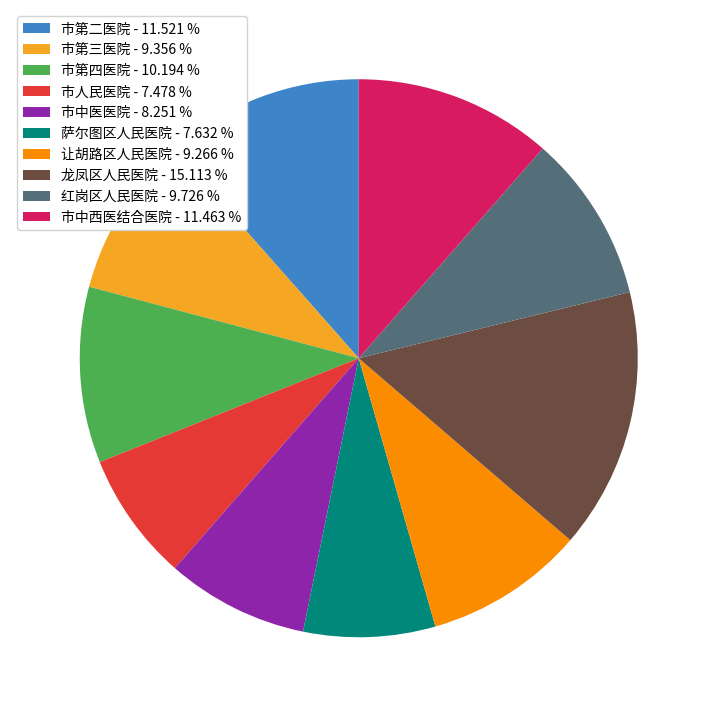

The 萨尔图区人民医院 slice represents 8% of the pie. True or false?

True